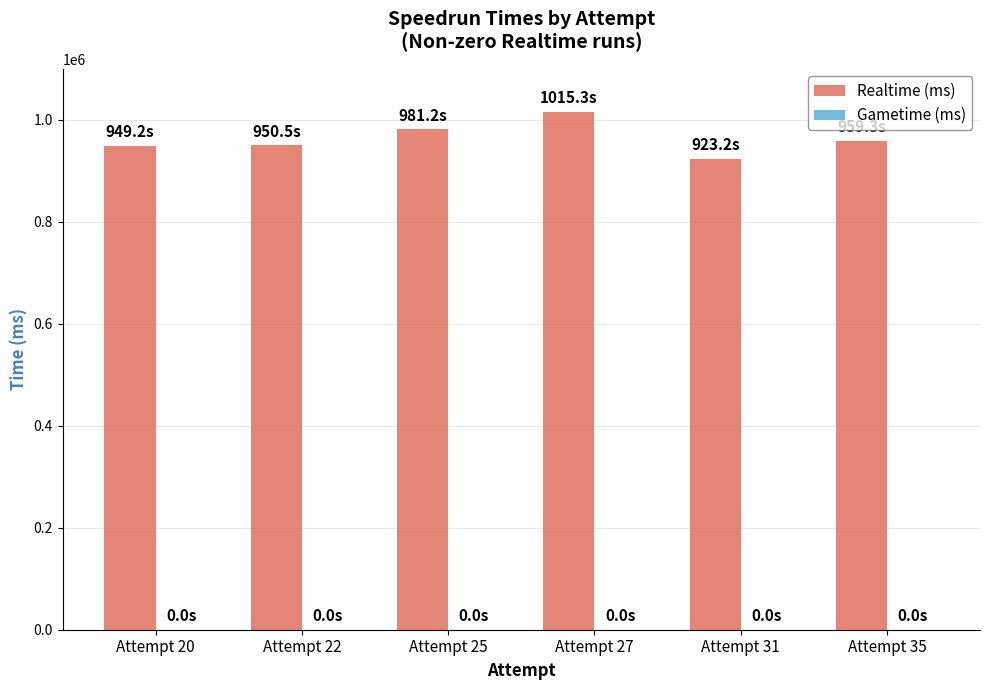

Which label corresponds to the smallest value in the chart?

Attempt 31